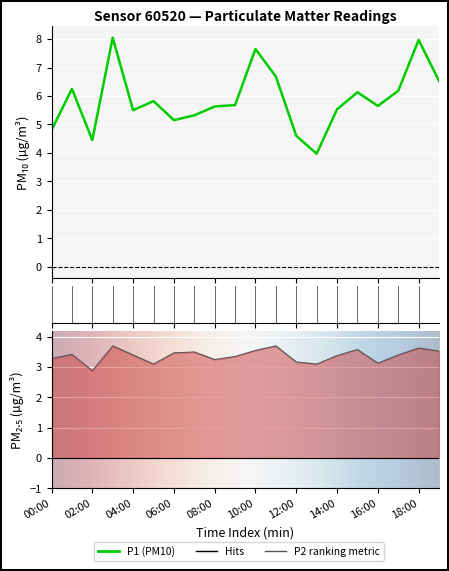

What is the difference between the P2 values at 14:00 and 13:00?

0.3